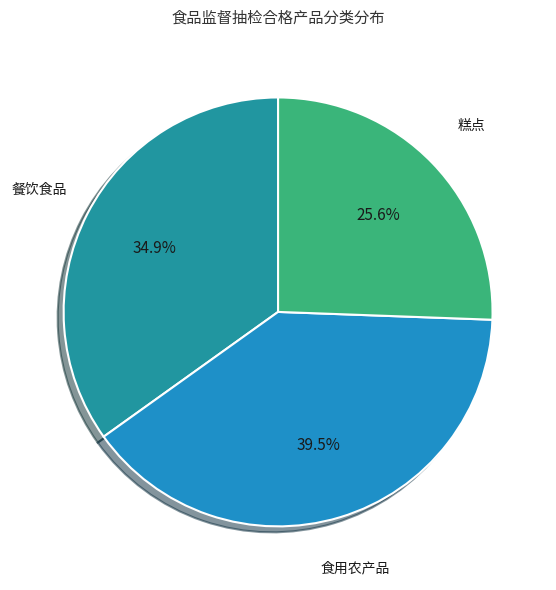

Is there any slice that represents more than half of the pie?

No